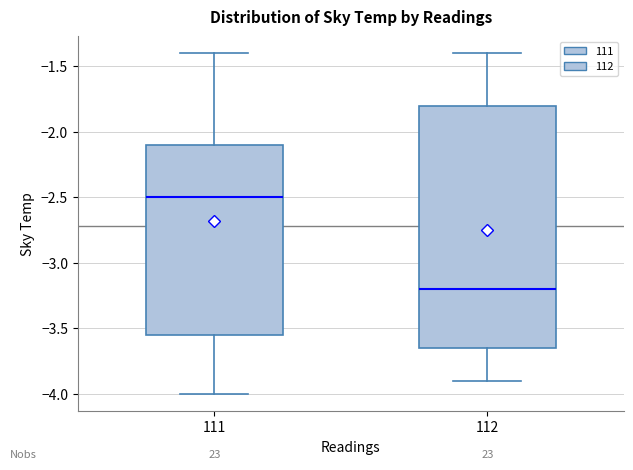

Which box's median line is the highest?

111